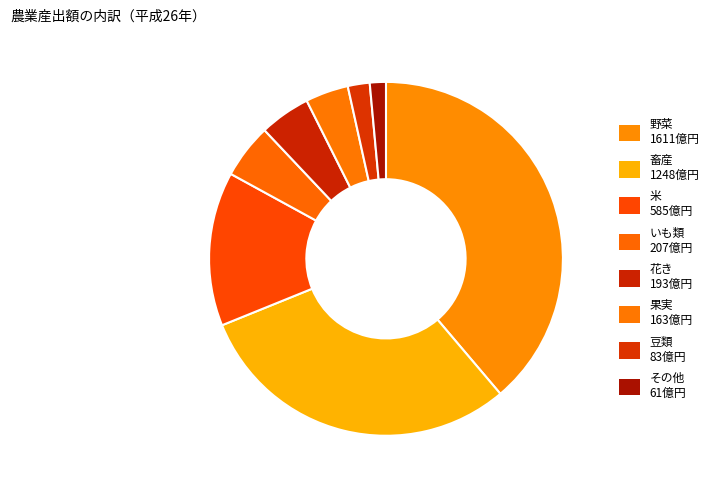

Which category has the smallest portion of the pie?

その他